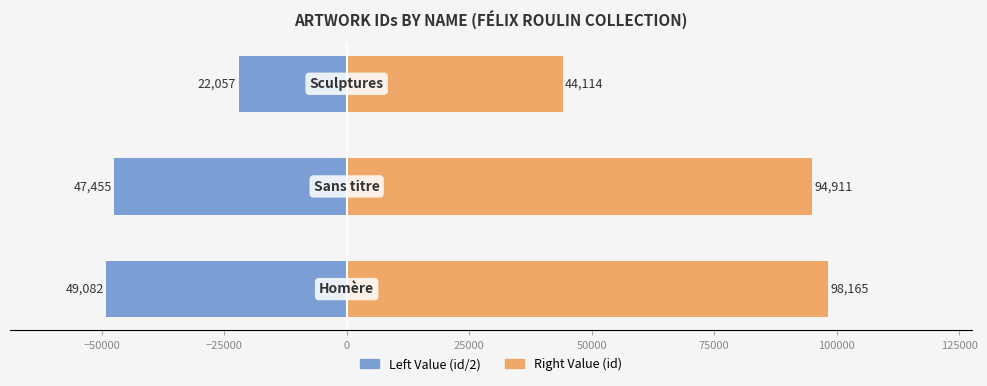

How many groups of bars are there?

3